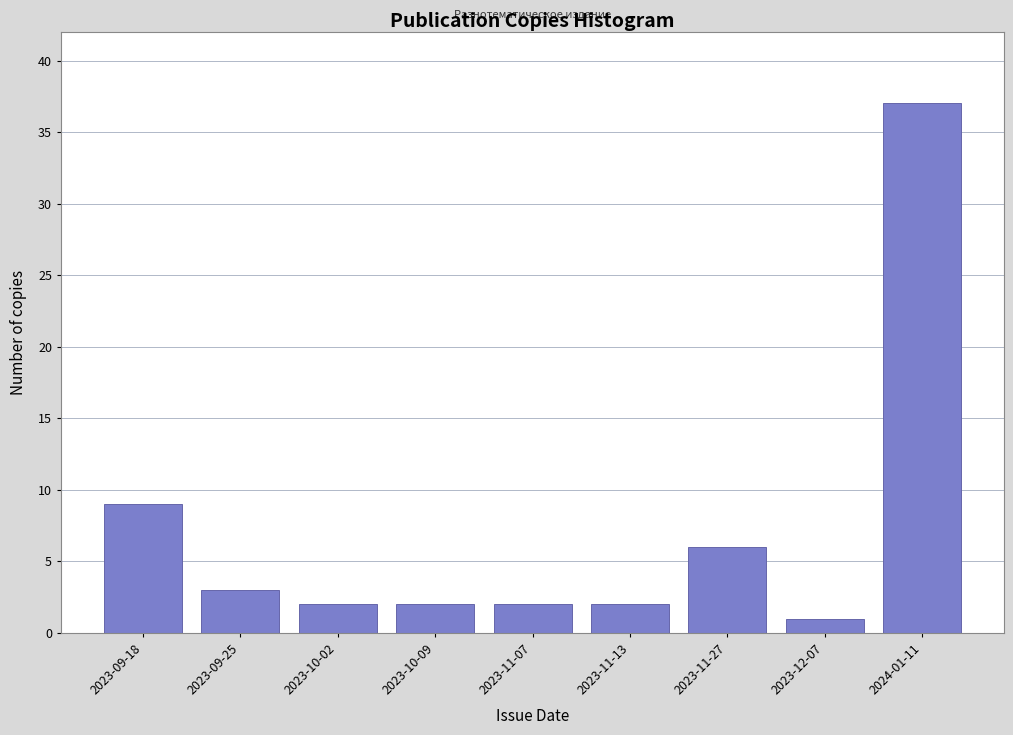

Reading left to right, what are all the values shown in this chart?

9	3	2	2	2	2	6	1	37